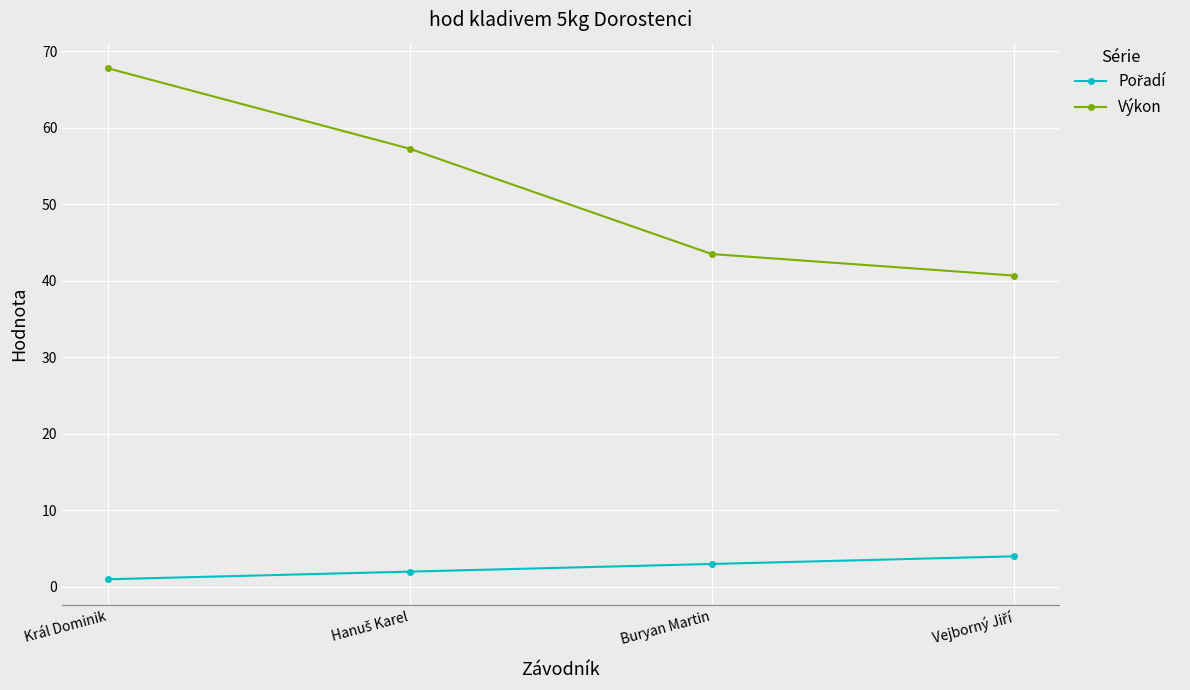

True or false: Výkon has more than 2 points higher than both neighbors.

False